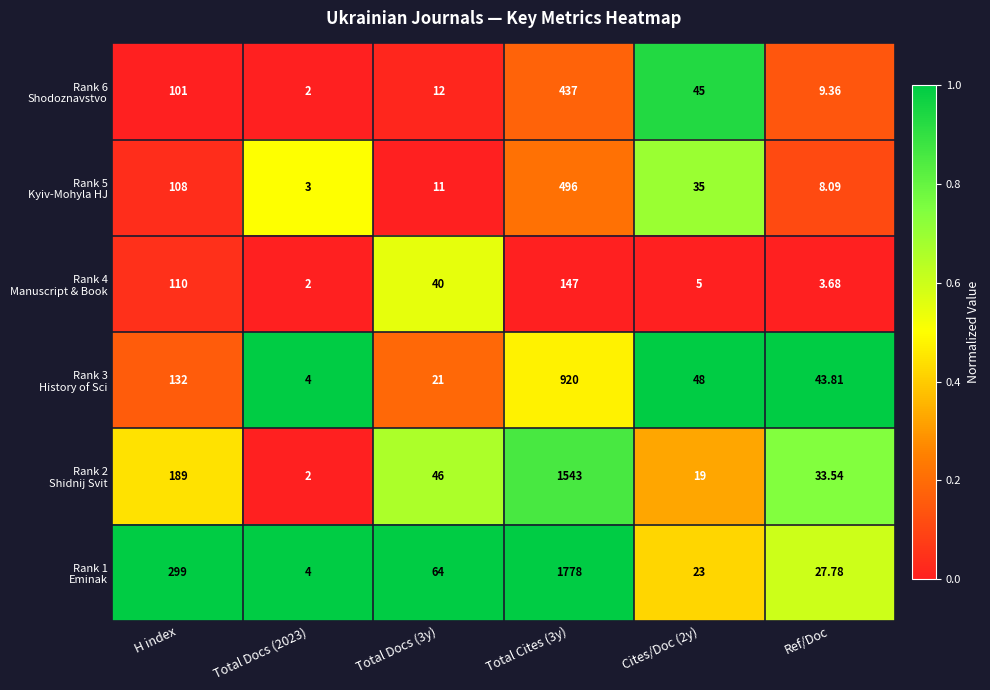

How many distinct data groups are displayed?

6